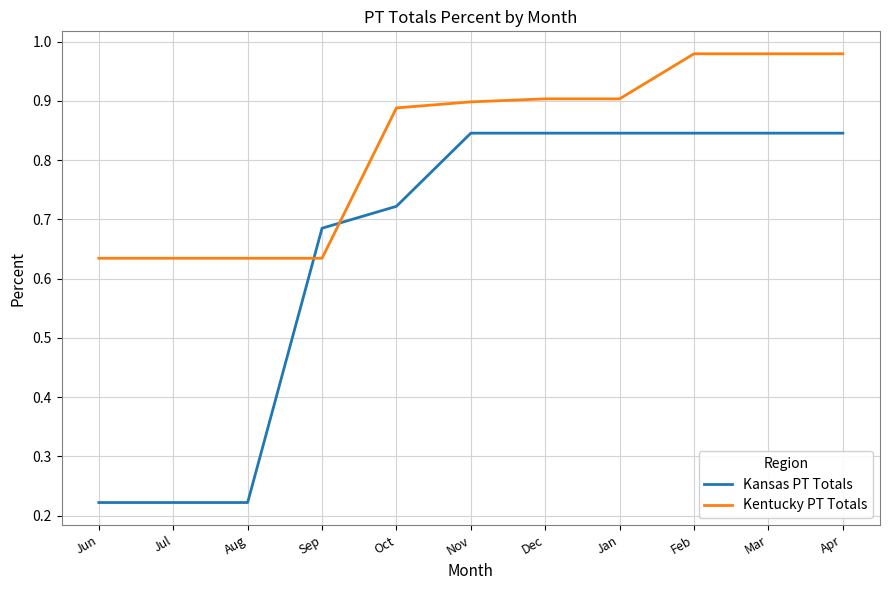

True or false: Kentucky PT Totals has a value of 1.5 at Oct.

False